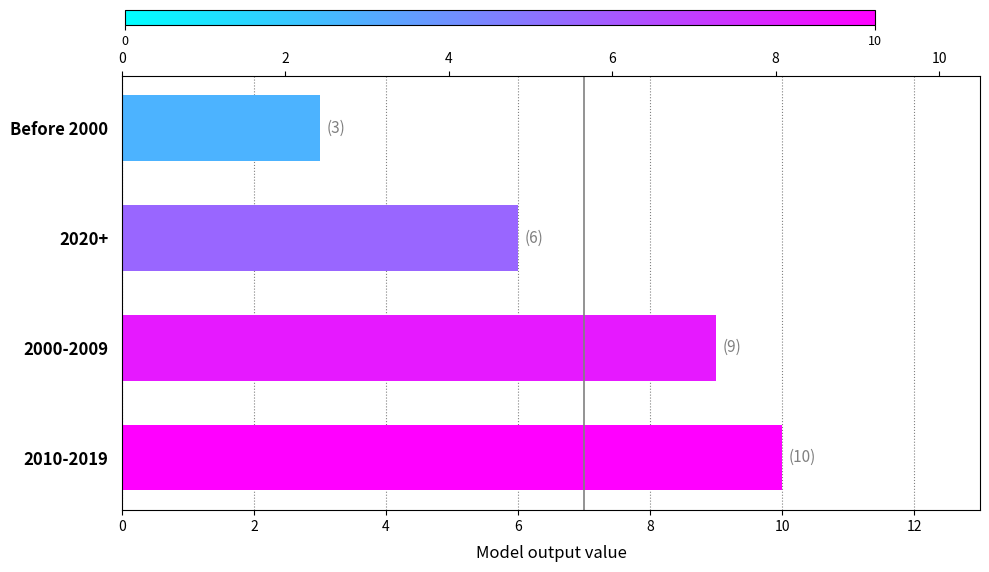

Reading left to right, what are all the values shown in this chart?

10	9	6	3